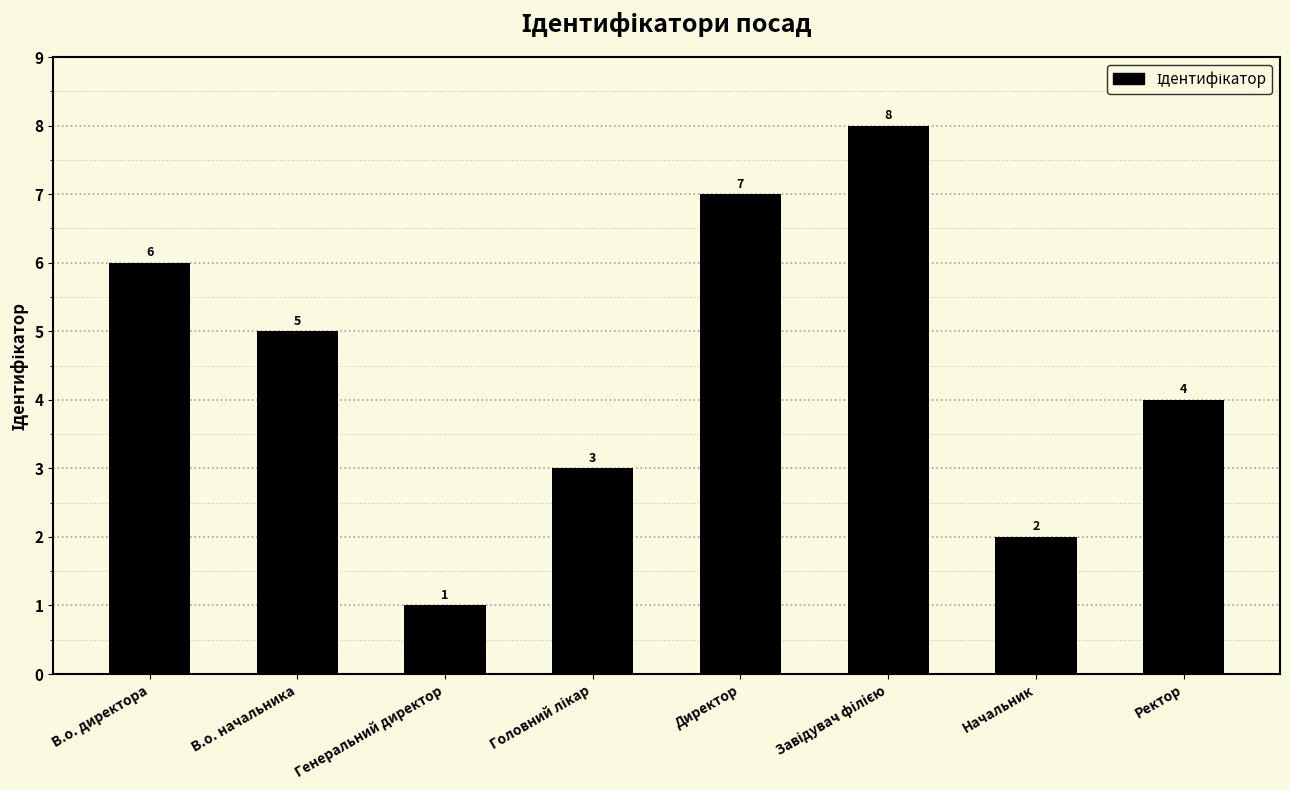

What is the change in value from В.о. директора to Генеральний директор?

-5